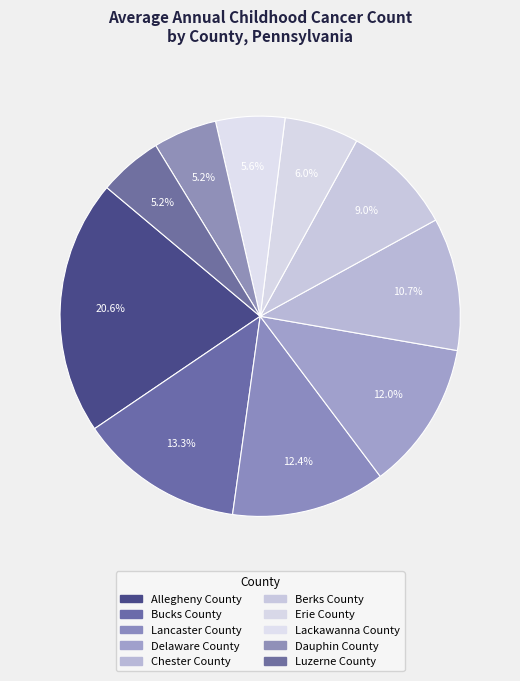

To the nearest percent, what is the difference between the Lackawanna County and Chester County slice percentages?

5%